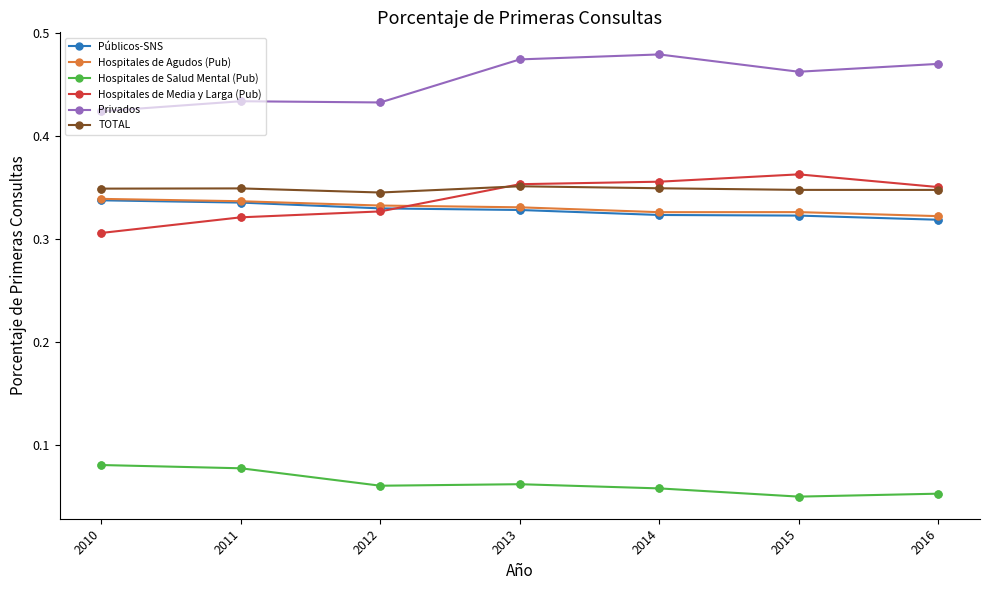

Is the value of Privados at 2013 greater than the value of Hospitales de Salud Mental (Pub) at 2011?

Yes